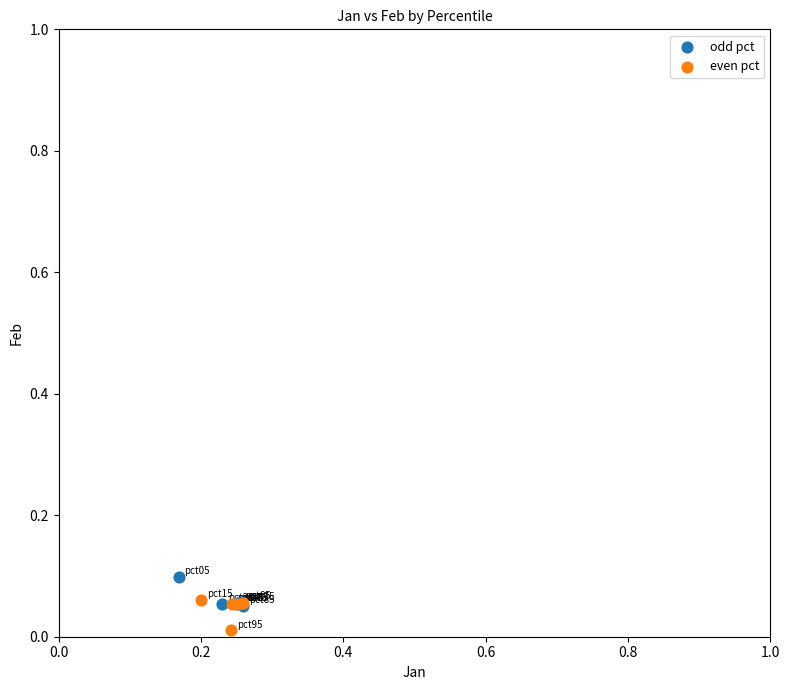

Which series contains the lowest Y value?

even pct